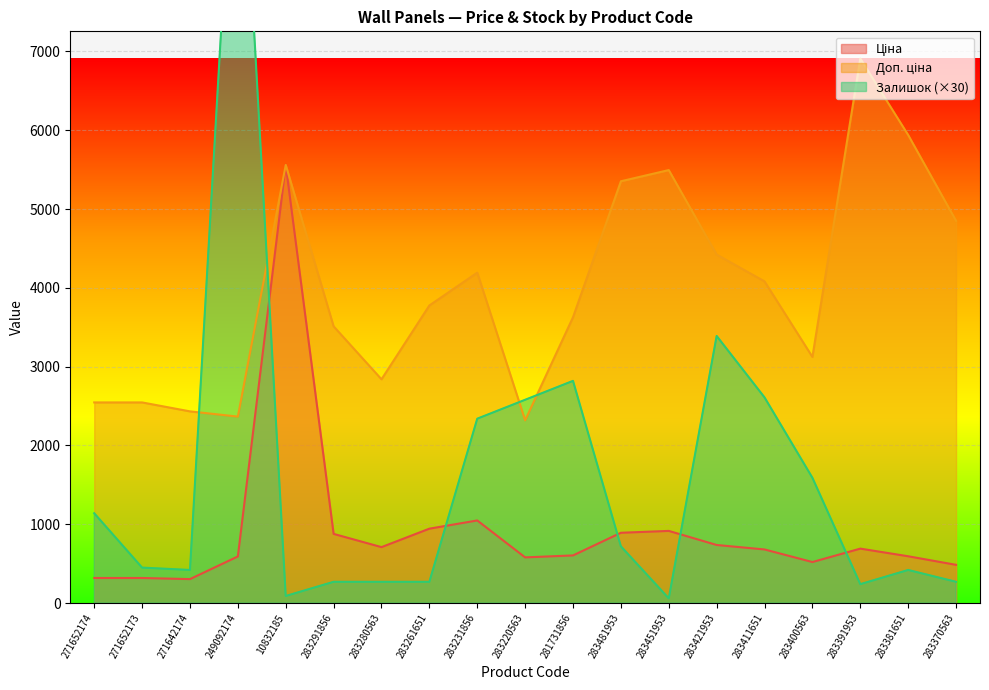

Where is Ціна nearest to the value 2932?

283231856